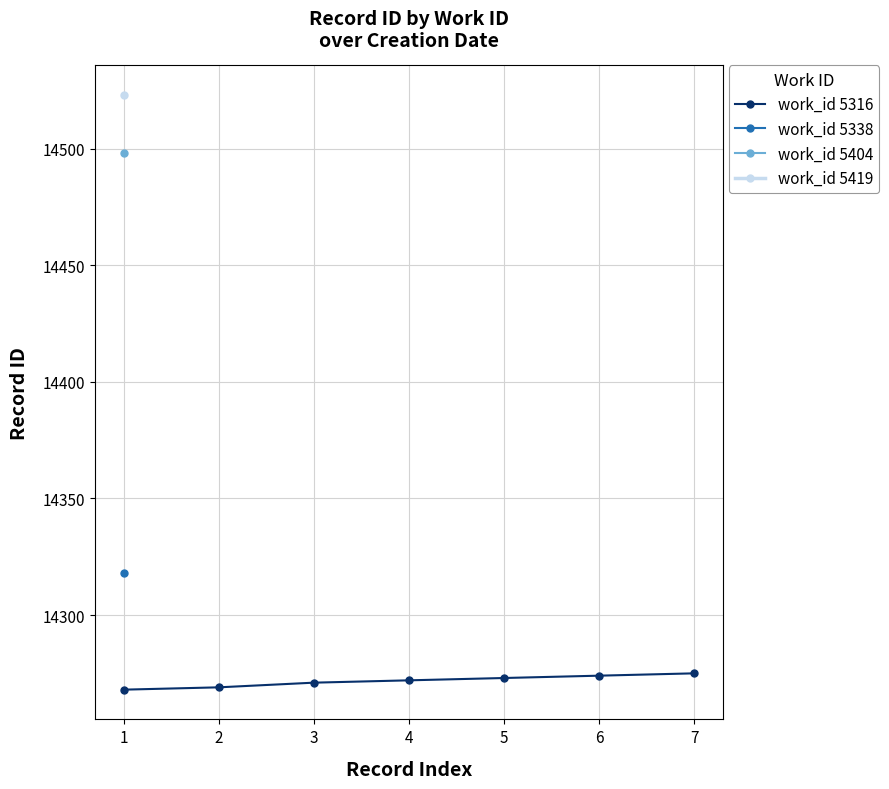

The value of work_id 5316 at 7 is 14275. True or false?

True